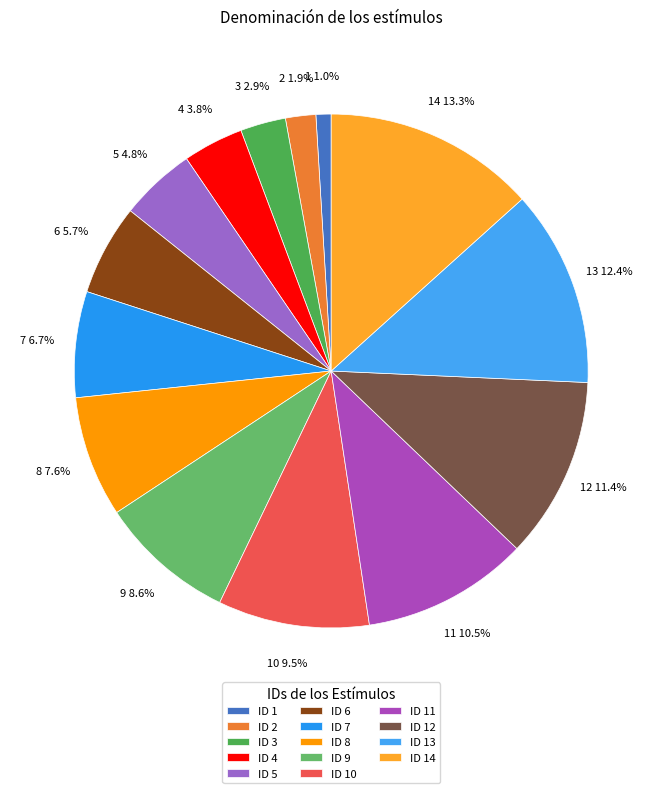

Is there a majority slice in this chart?

No